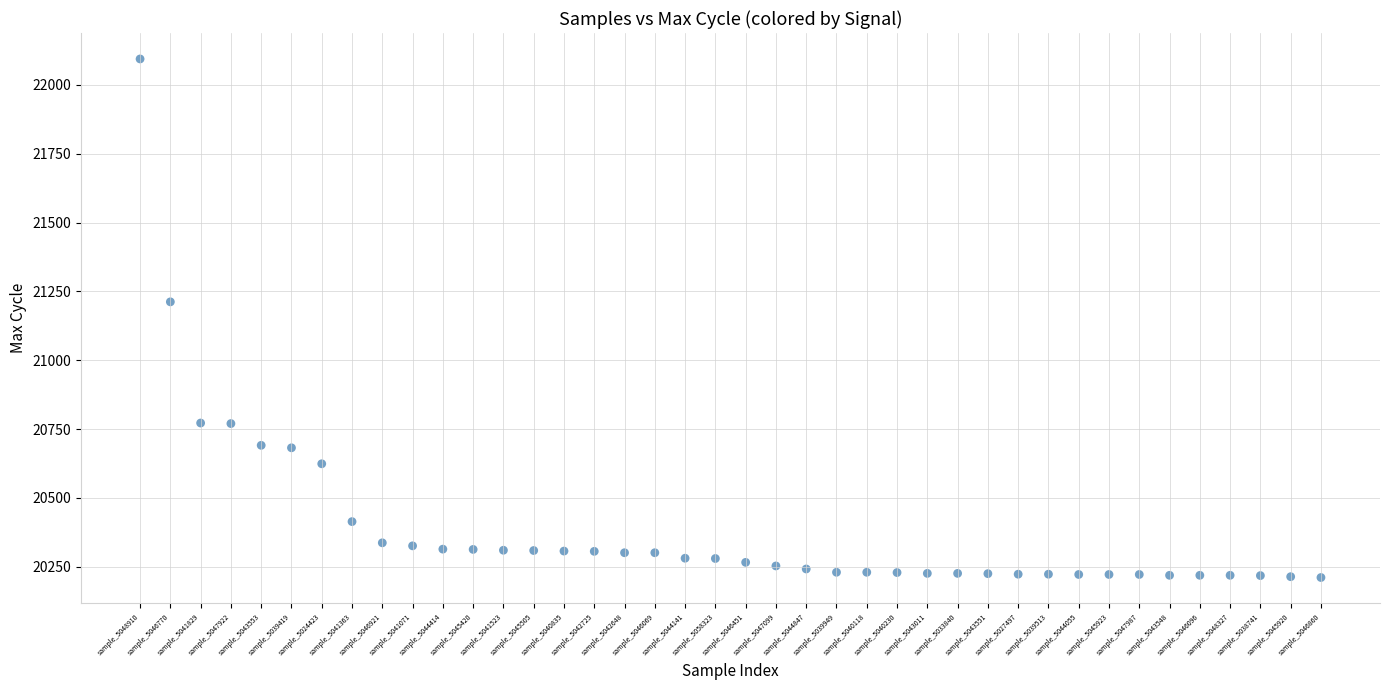

What Y value in the scatter plot is closest to 21152?

21212